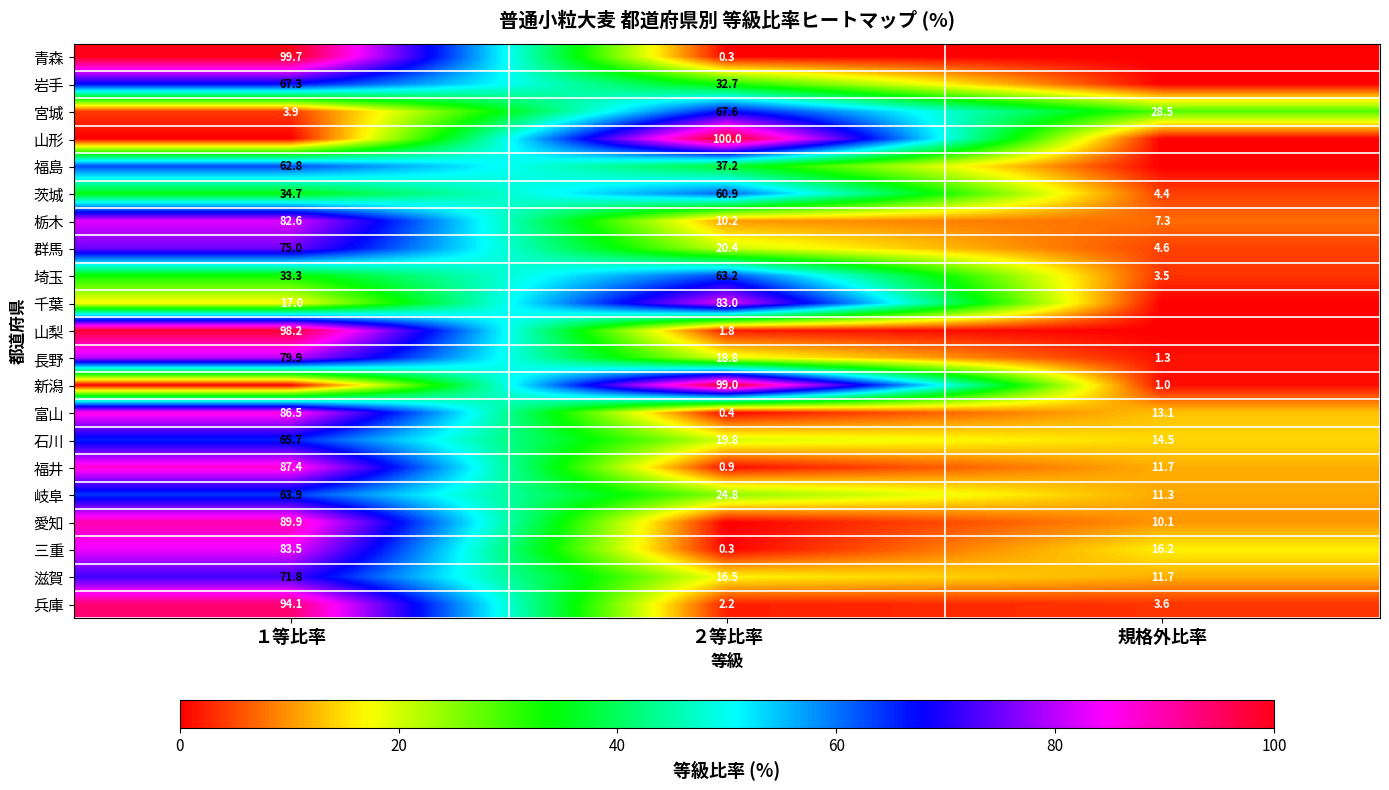

The 岐阜 series shows 7.5 at 規格外比率. True or false?

False